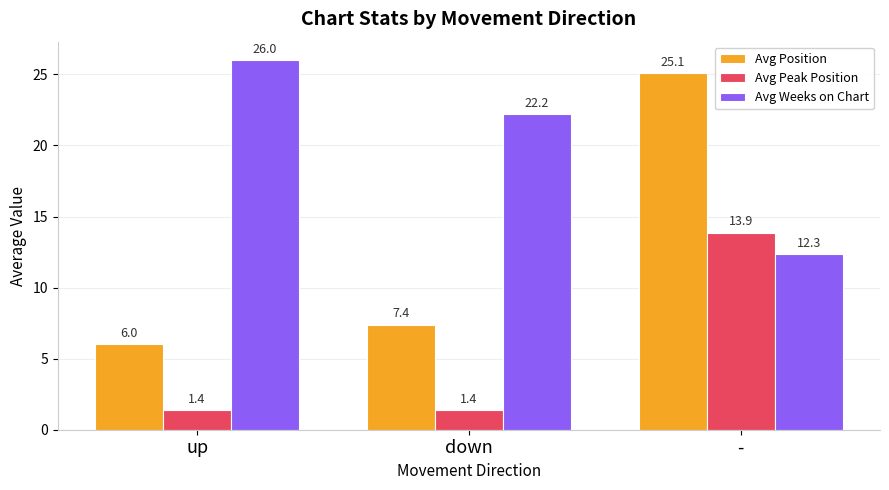

What is the sum of the Avg Peak Position values at down and up?

2.8